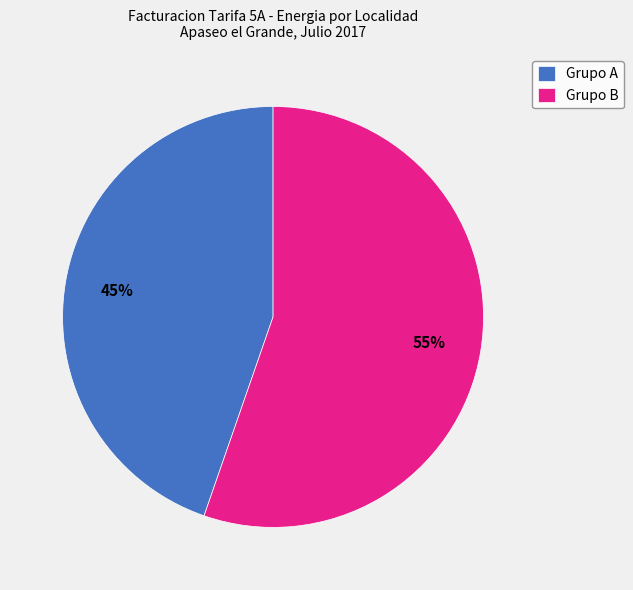

The Grupo B slice represents 65% of the pie. True or false?

False